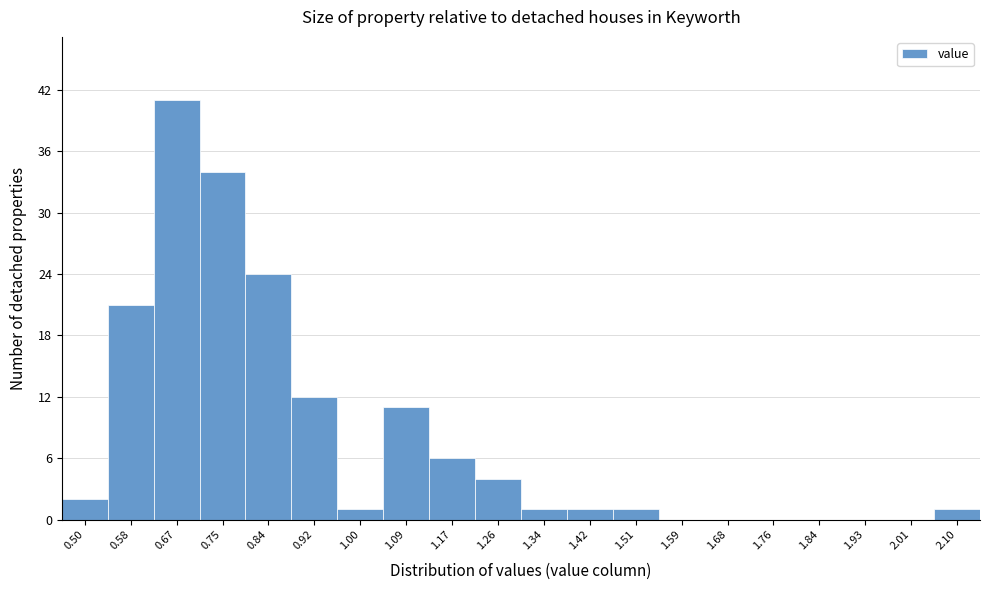

Reading left to right, list all the values displayed in this chart.

0.50=2	0.58=21	0.67=41	0.75=34	0.84=24	0.92=12	1.00=1	1.09=11	1.17=6	1.26=4	1.34=1	1.42=1	1.51=1	1.59=0	1.68=0	1.76=0	1.84=0	1.93=0	2.01=0	2.10=1